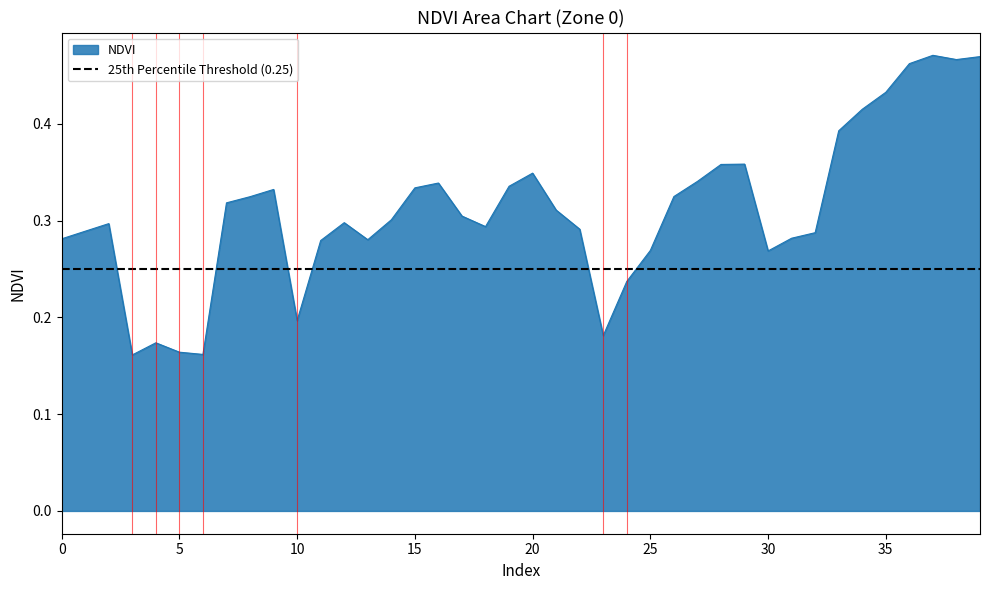

What value does the data have at 37?

0.5